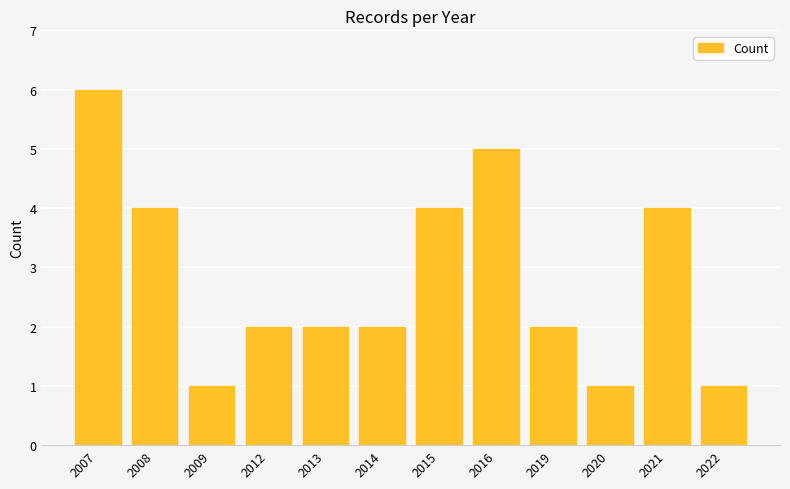

Reading left to right, what are all the values shown in this chart?

6	4	1	2	2	2	4	5	2	1	4	1